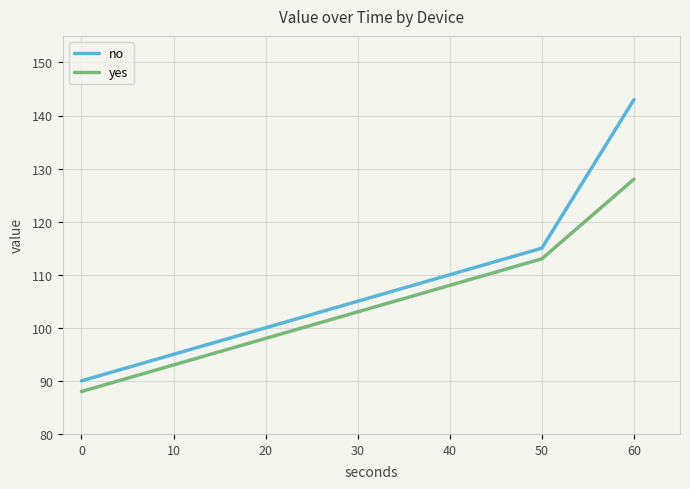

What is the difference between the maximum and second lowest values in the no series?

48